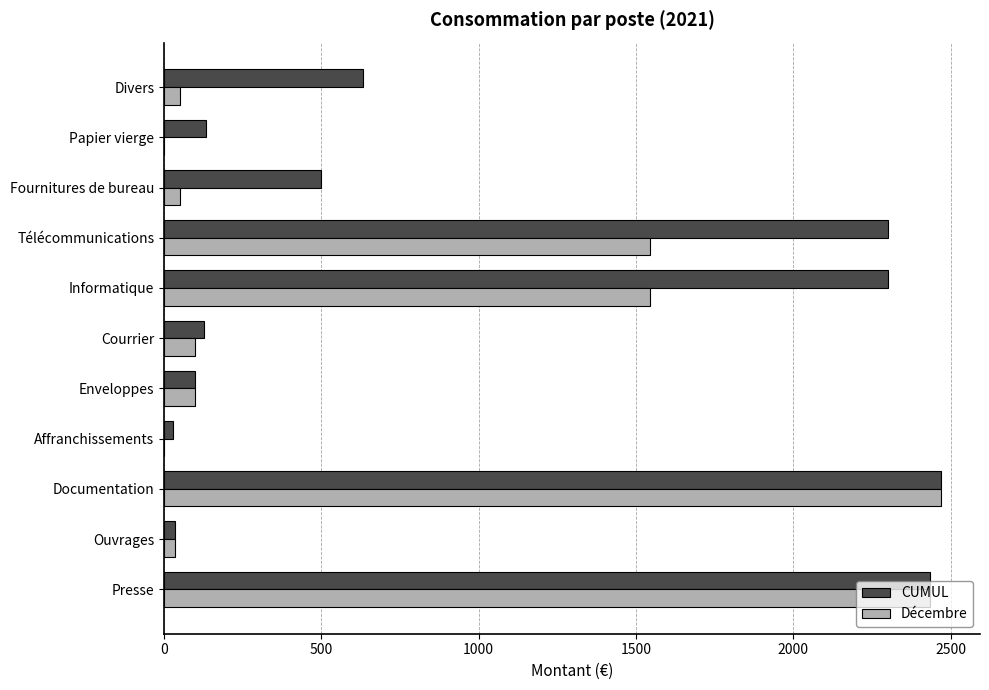

What is the highest value of the CUMUL series?

2469.9